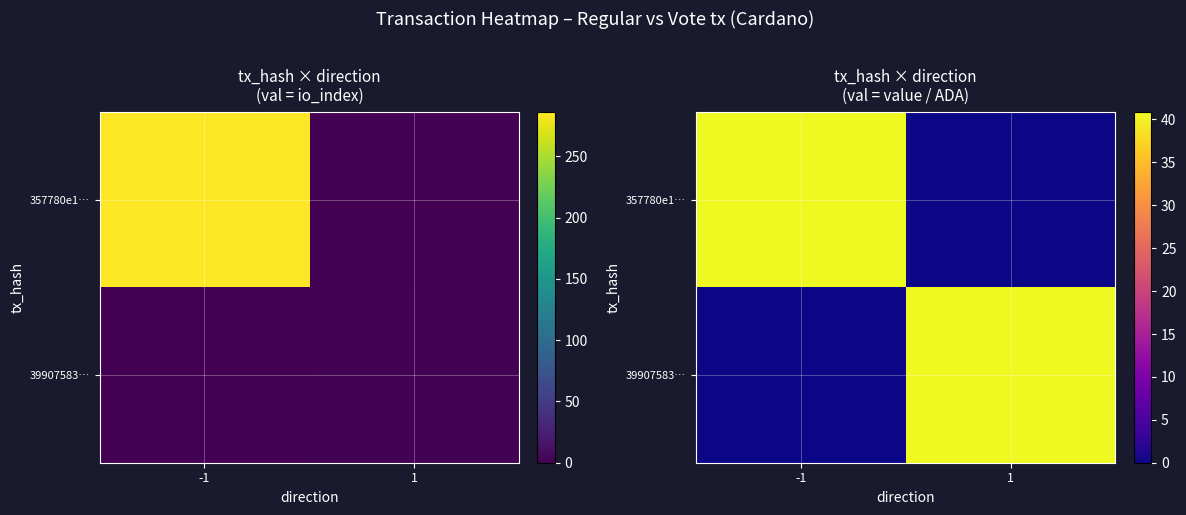

List the labels in order of 39907583… value, largest first.

1, -1